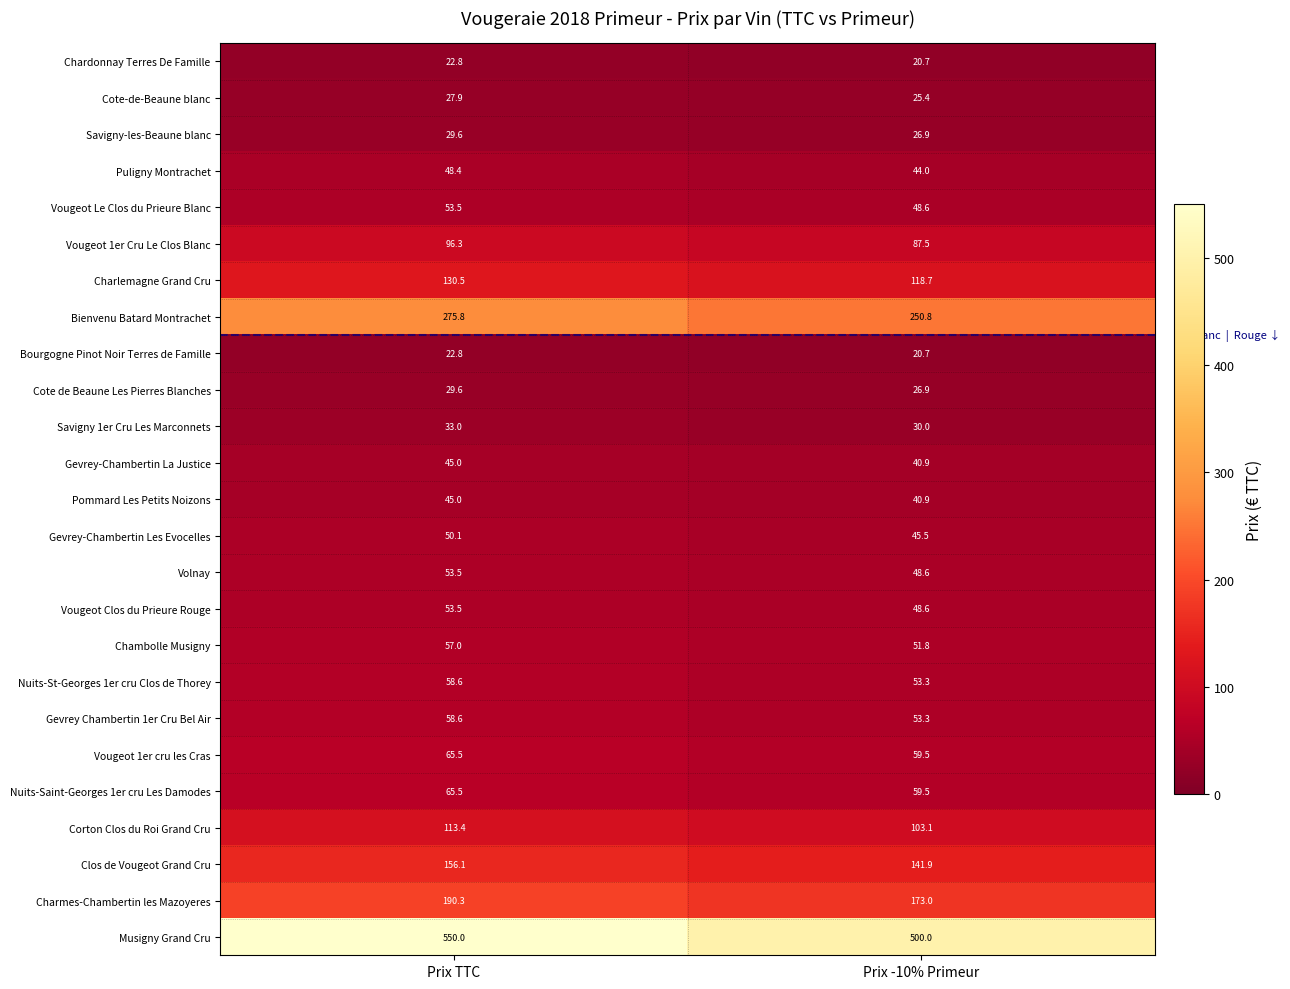

Where is Nuits-Saint-Georges 1er cru Les Damodes nearest to the value 62?

Prix -10% Primeur